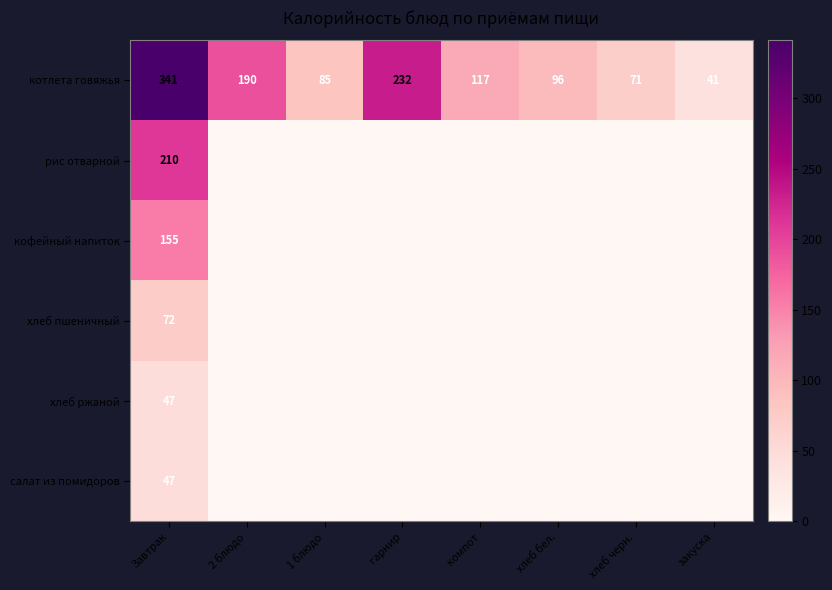

Where is котлета говяжья nearest to the value 191?

2 блюдо